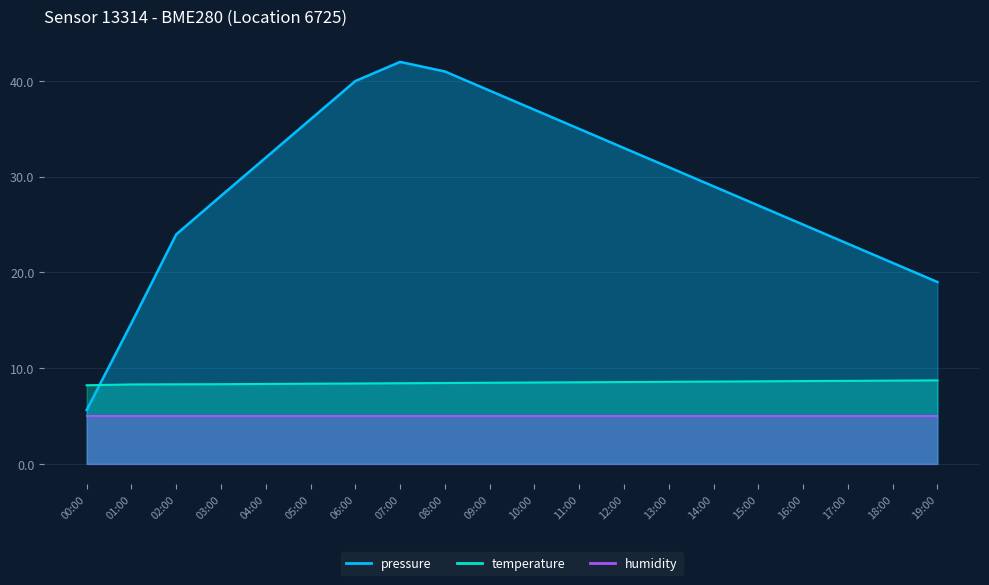

List the labels in order of temperature value, largest first.

19:00, 18:00, 17:00, 16:00, 15:00, 14:00, 13:00, 12:00, 11:00, 10:00, 09:00, 08:00, 07:00, 06:00, 05:00, 04:00, 03:00, 02:00, 01:00, 00:00